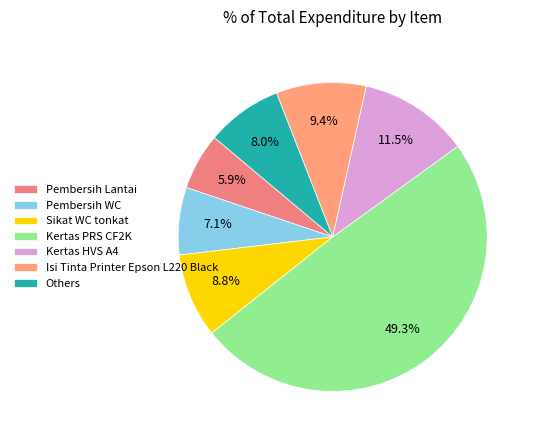

Between Kertas PRS CF2K and Pembersih WC, which is larger?

Kertas PRS CF2K